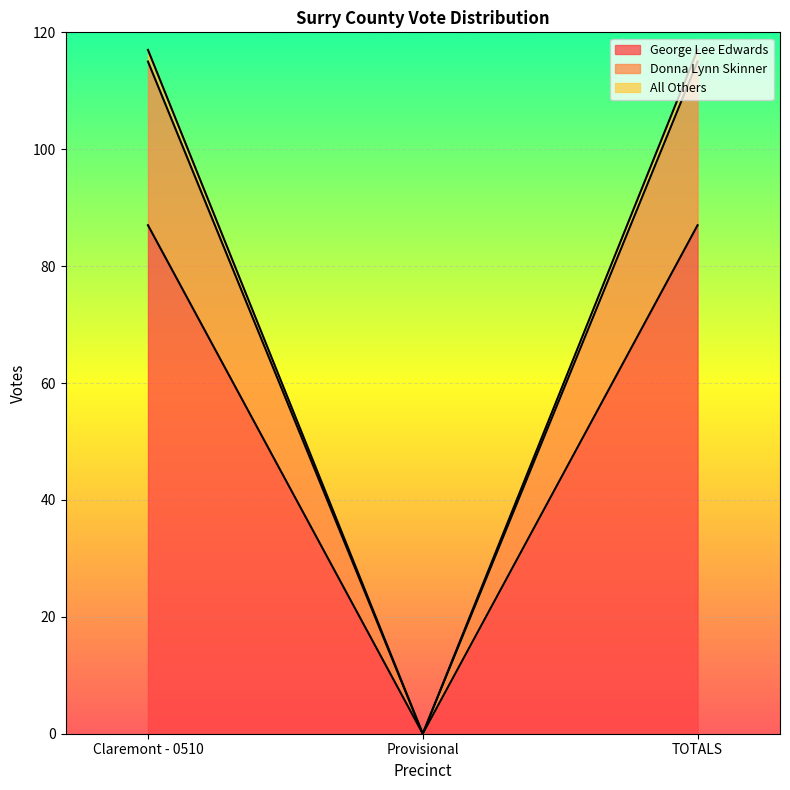

How many lines are shown in the chart?

3